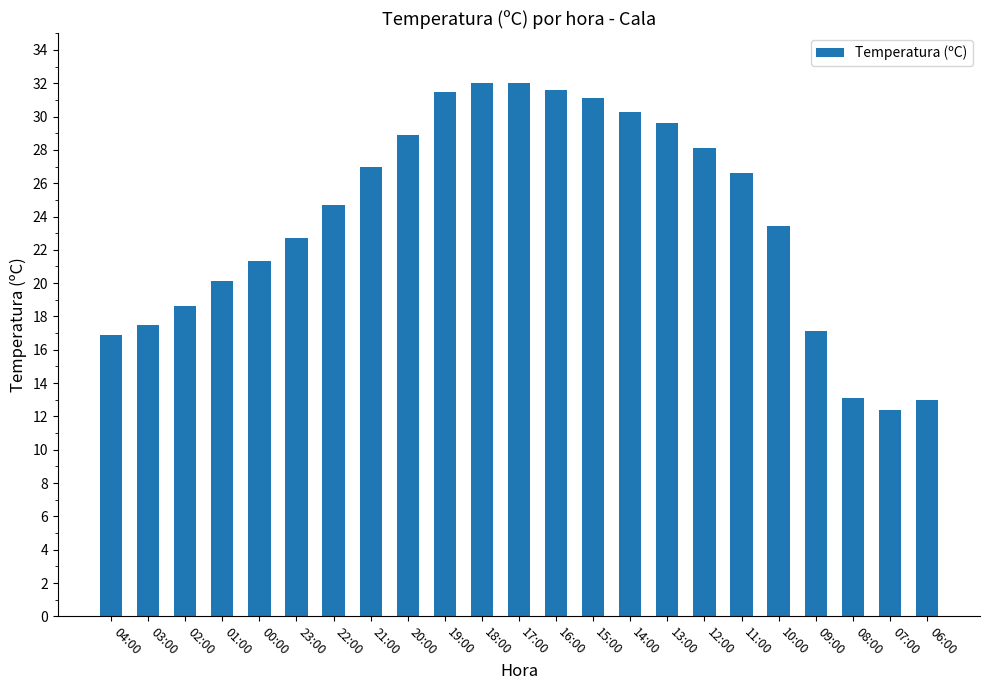

Which label corresponds to the smallest value in the chart?

07:00